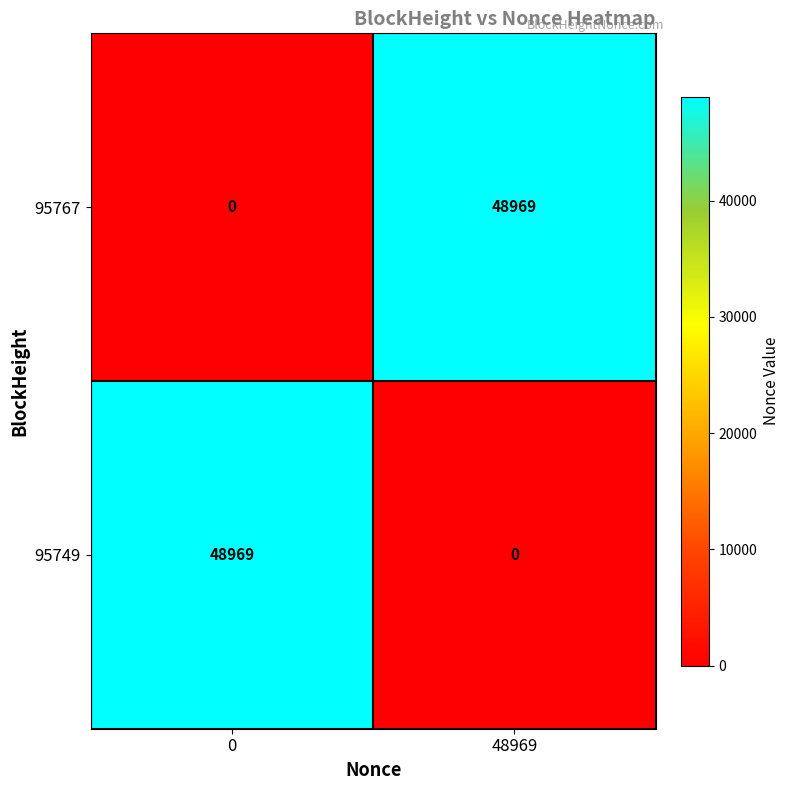

Read the 95749 value at 0, to the nearest 50.

48950